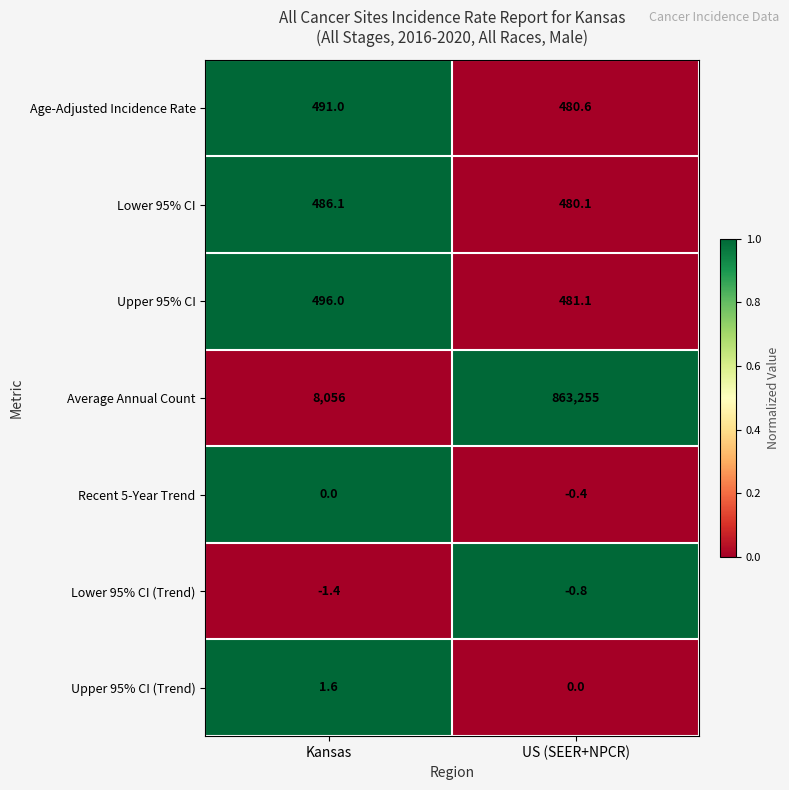

Count the number of data series in this chart.

7